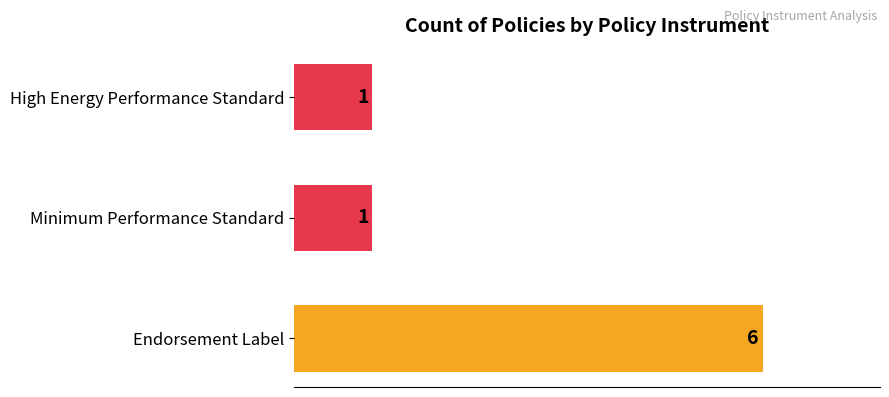

Count the values in the range 1 to 6.

3